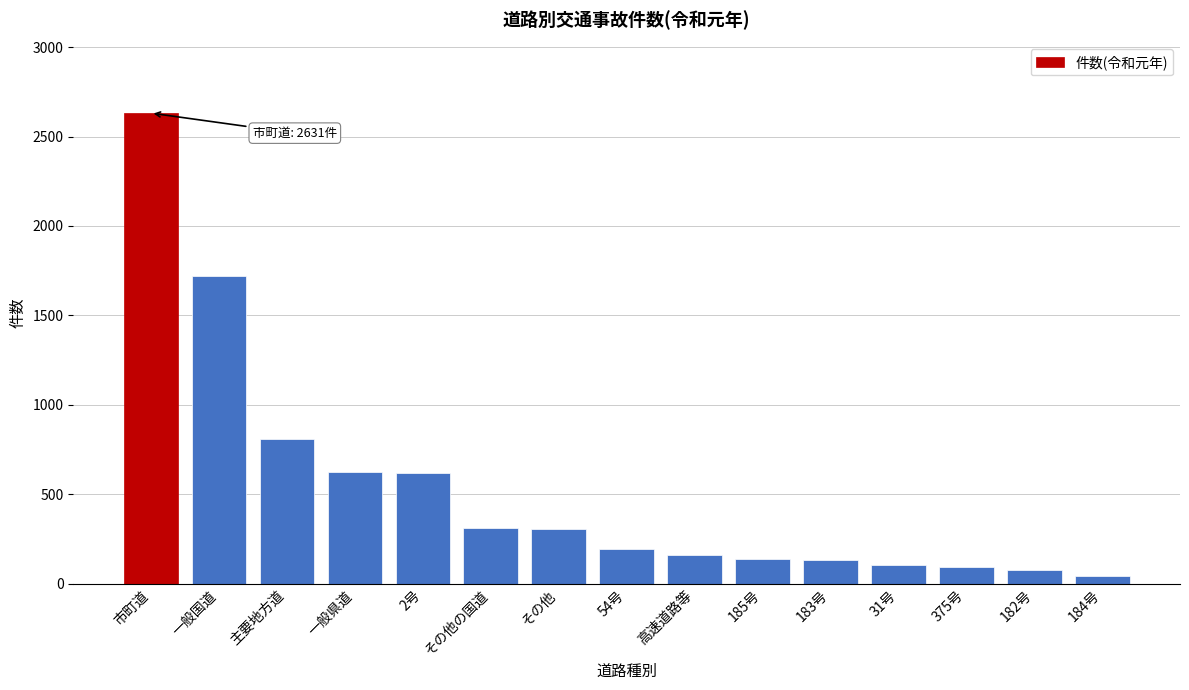

What is the approximate value at 主要地方道, to the nearest 10?

810